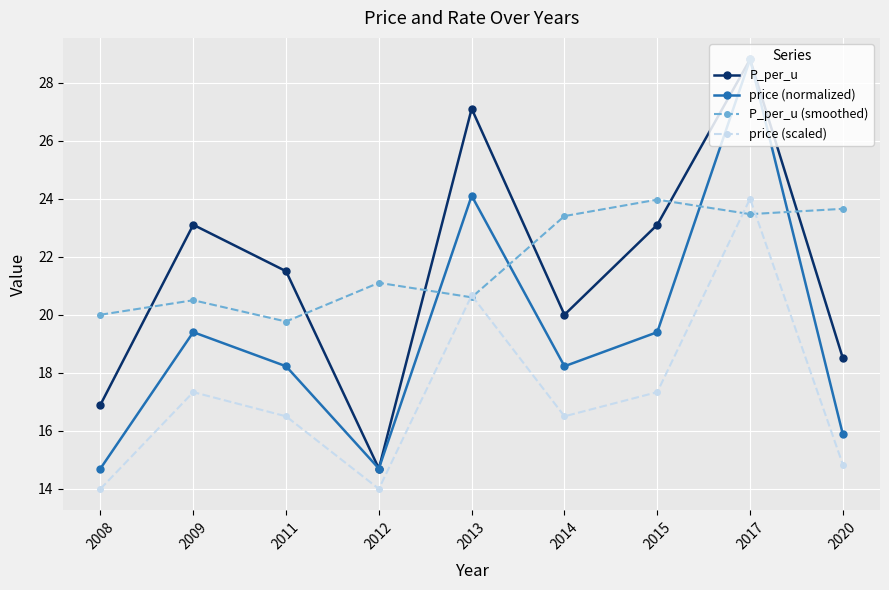

What is the difference between the maximum and second lowest values in the price (normalized) series?

14.1